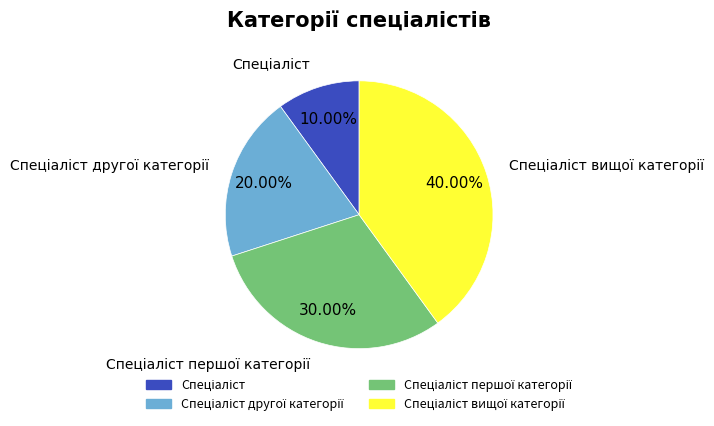

Does any single category account for the majority?

No